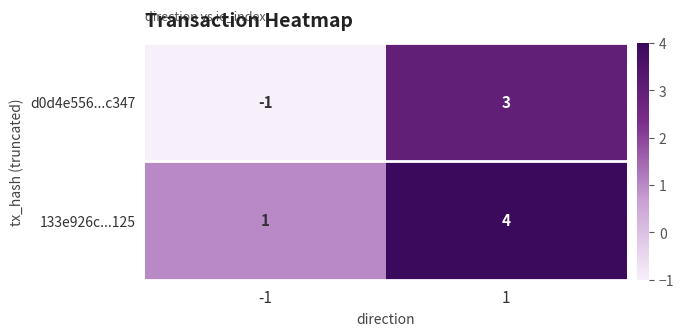

What is the highest value of the 133e926c...125 series?

4